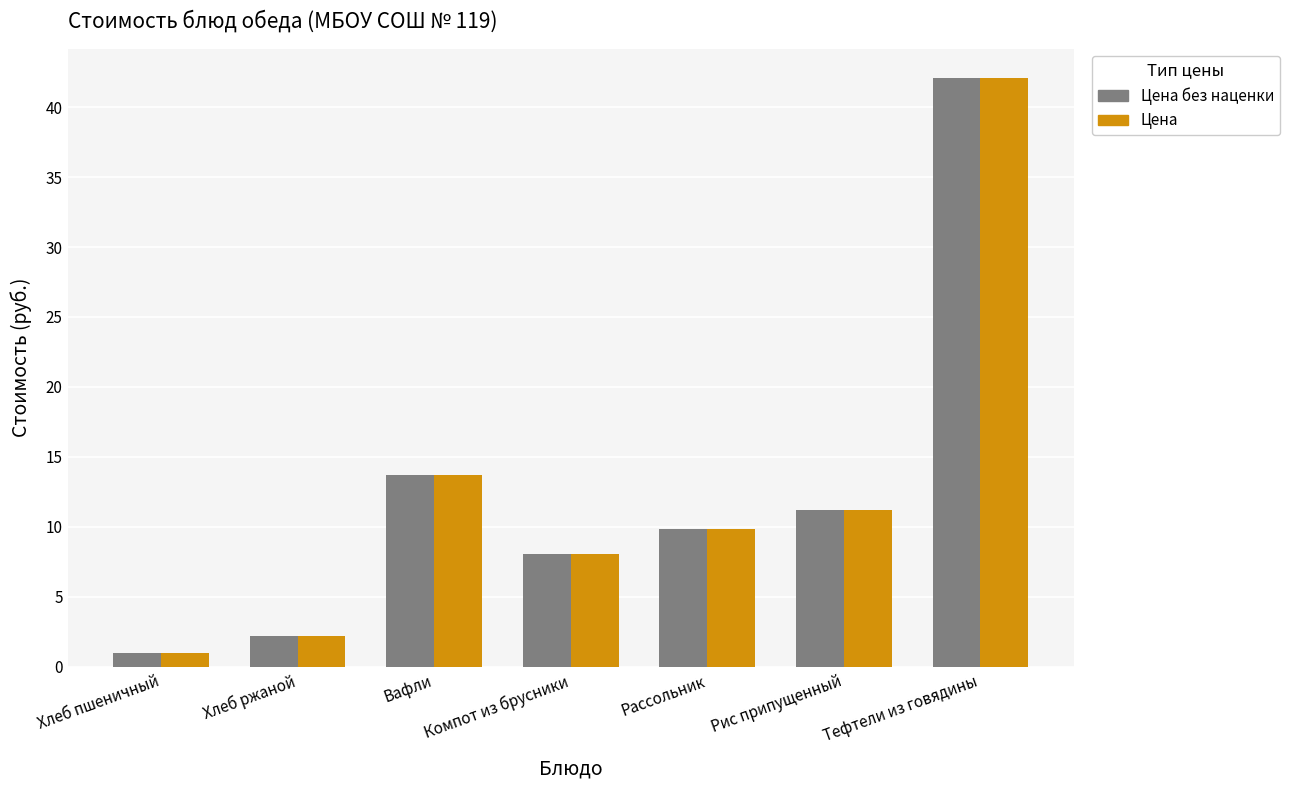

What is the smallest value displayed?

1.0